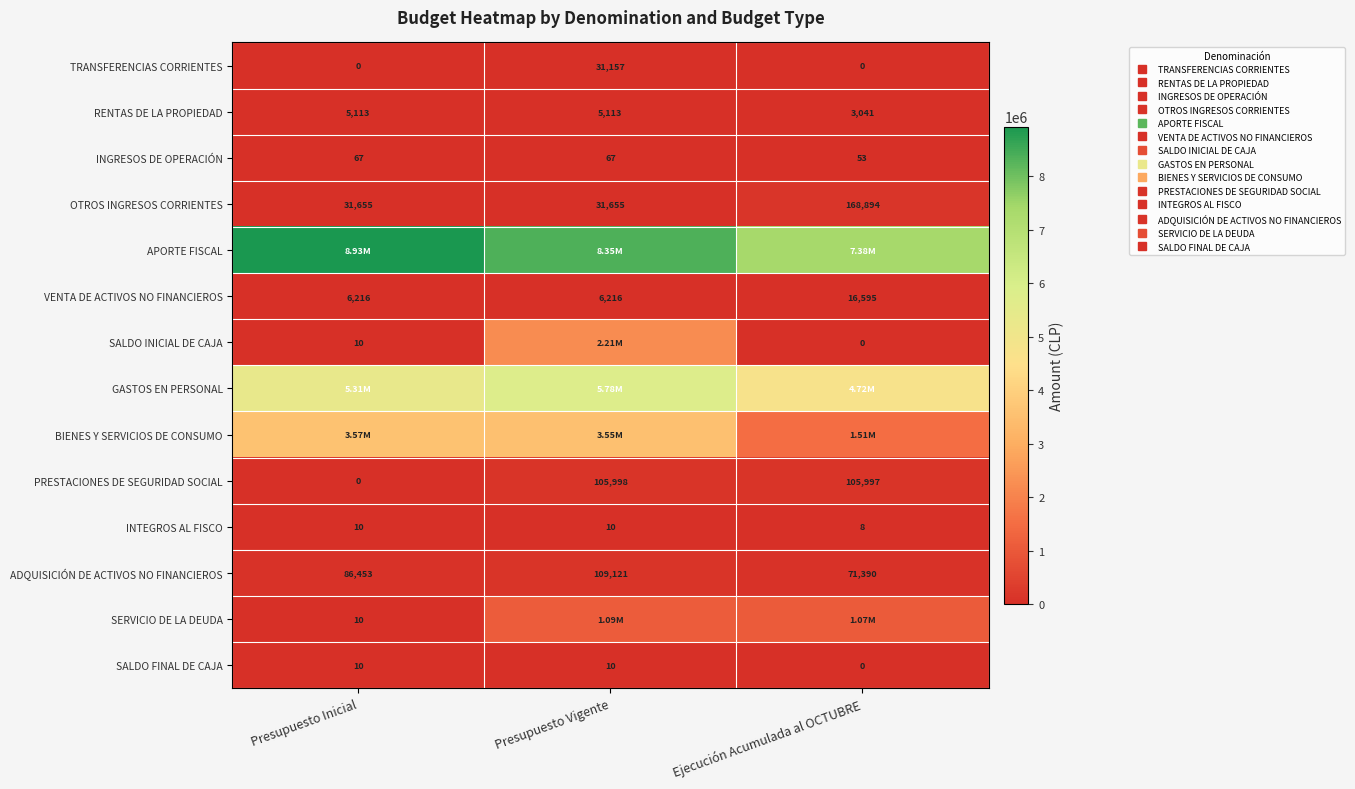

Is the value of SALDO FINAL DE CAJA at Presupuesto Inicial greater than the value of SALDO INICIAL DE CAJA at Presupuesto Inicial?

No